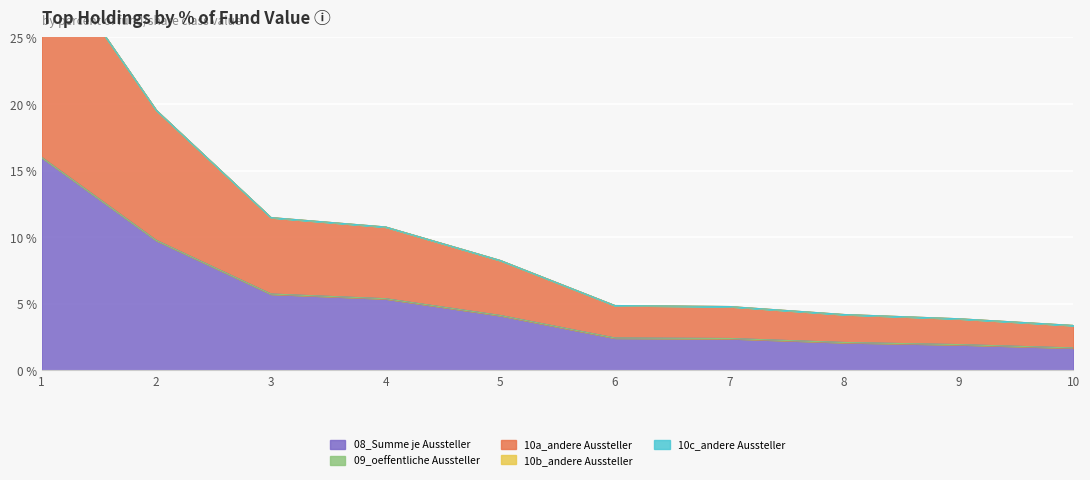

How many lines are shown in the chart?

5